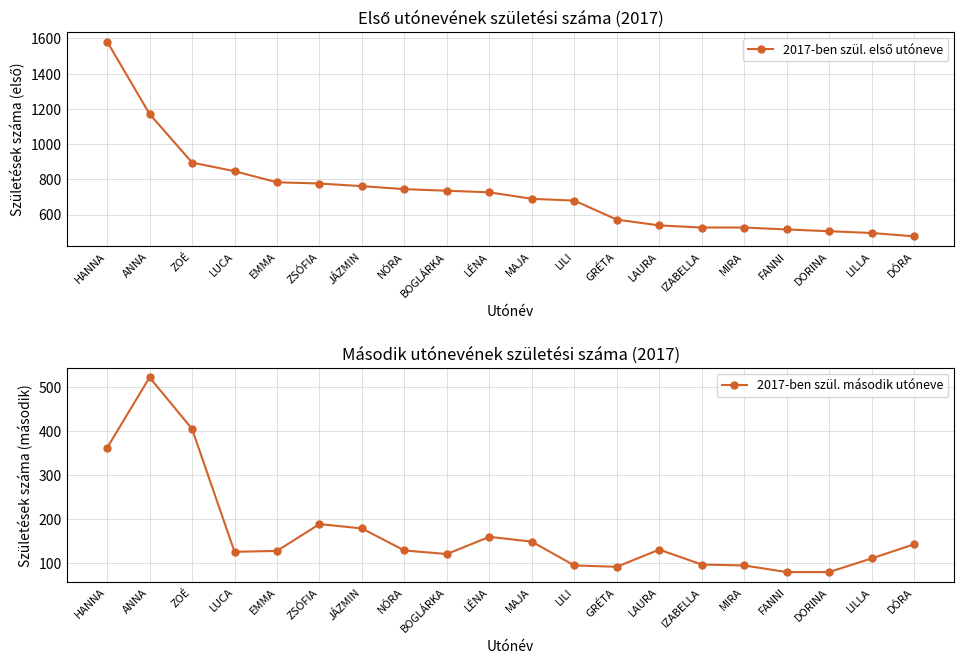

Reading left to right, transcribe all the data shown in this chart.

2017-ben szül. első utóneve: HANNA=1582	ANNA=1171	ZOÉ=895	LUCA=846	EMMA=783	ZSÓFIA=776	JÁZMIN=761	NÓRA=744	BOGLÁRKA=735	LÉNA=726	MAJA=689	LILI=679	GRÉTA=571	LAURA=538	IZABELLA=526	MIRA=526	FANNI=515	DORINA=505	LILLA=495	DÓRA=476
2017-ben szül. második utóneve: HANNA=362	ANNA=522	ZOÉ=405	LUCA=126	EMMA=128	ZSÓFIA=189	JÁZMIN=179	NÓRA=129	BOGLÁRKA=121	LÉNA=160	MAJA=149	LILI=95	GRÉTA=92	LAURA=131	IZABELLA=97	MIRA=95	FANNI=80	DORINA=80	LILLA=111	DÓRA=143